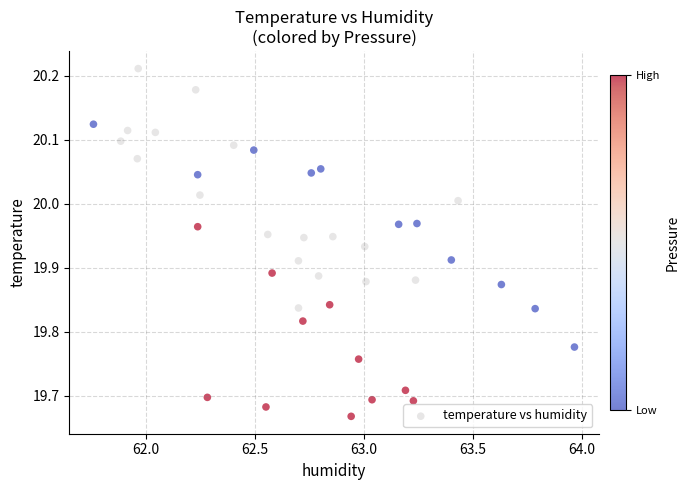

What is the range of X values (max minus min)?

2.2